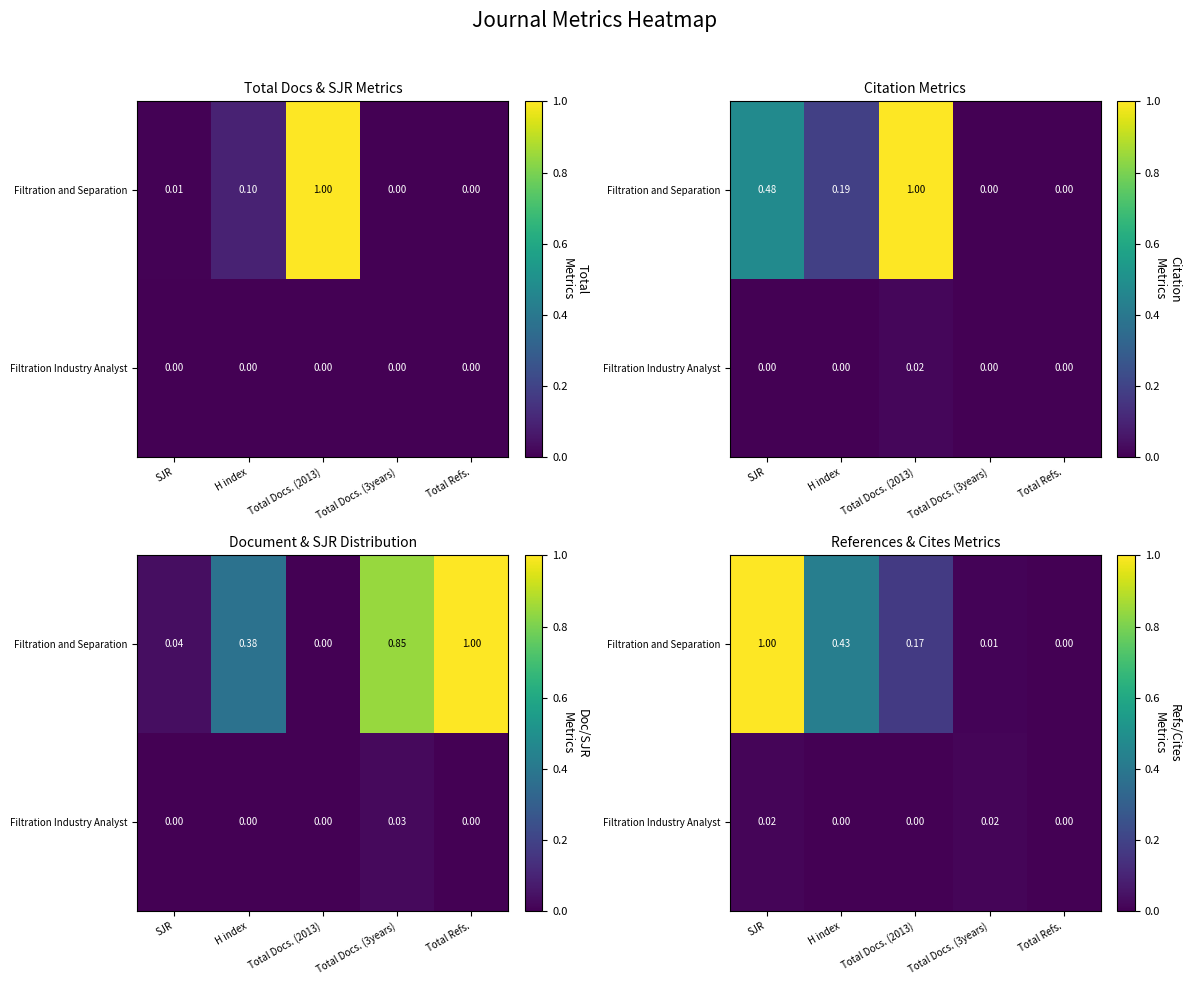

The value of Filtration and Separation at Total Docs. (3years) is 0.0. True or false?

False